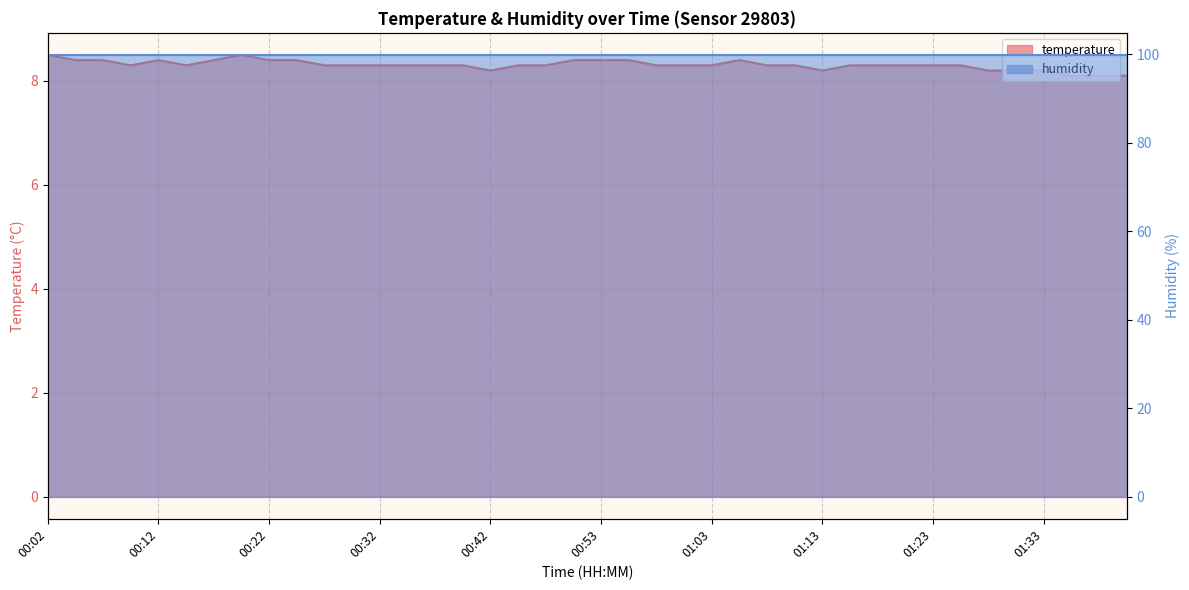

The value at 01:00 is 11.9. True or false?

False